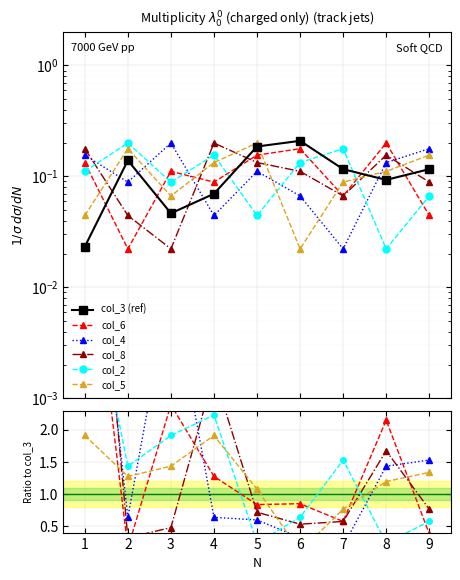

At how many categories does at least one series exceed 4?

2